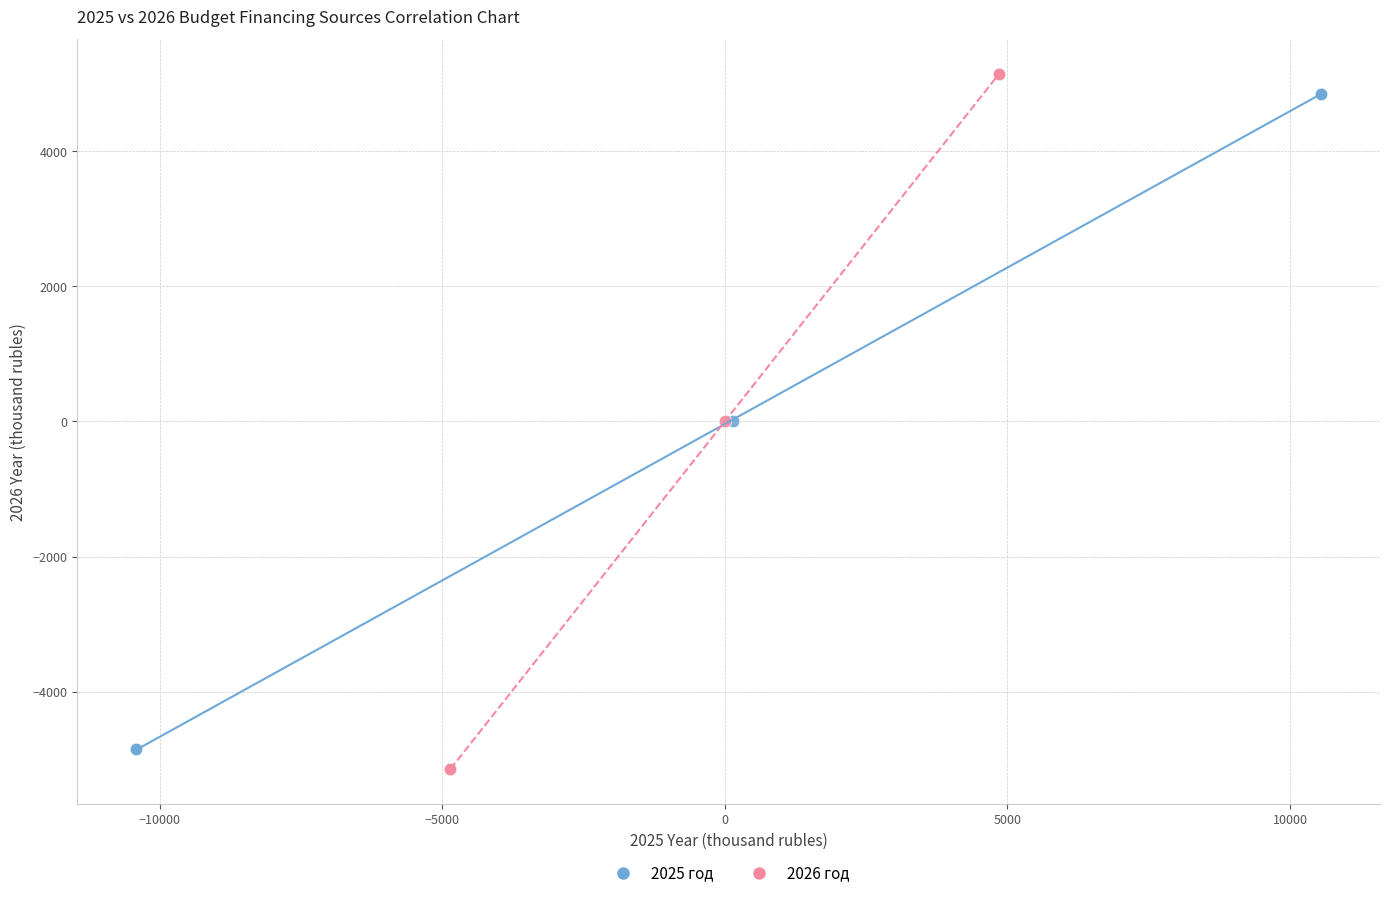

Which series has the largest Y range (max minus min)?

2026 год